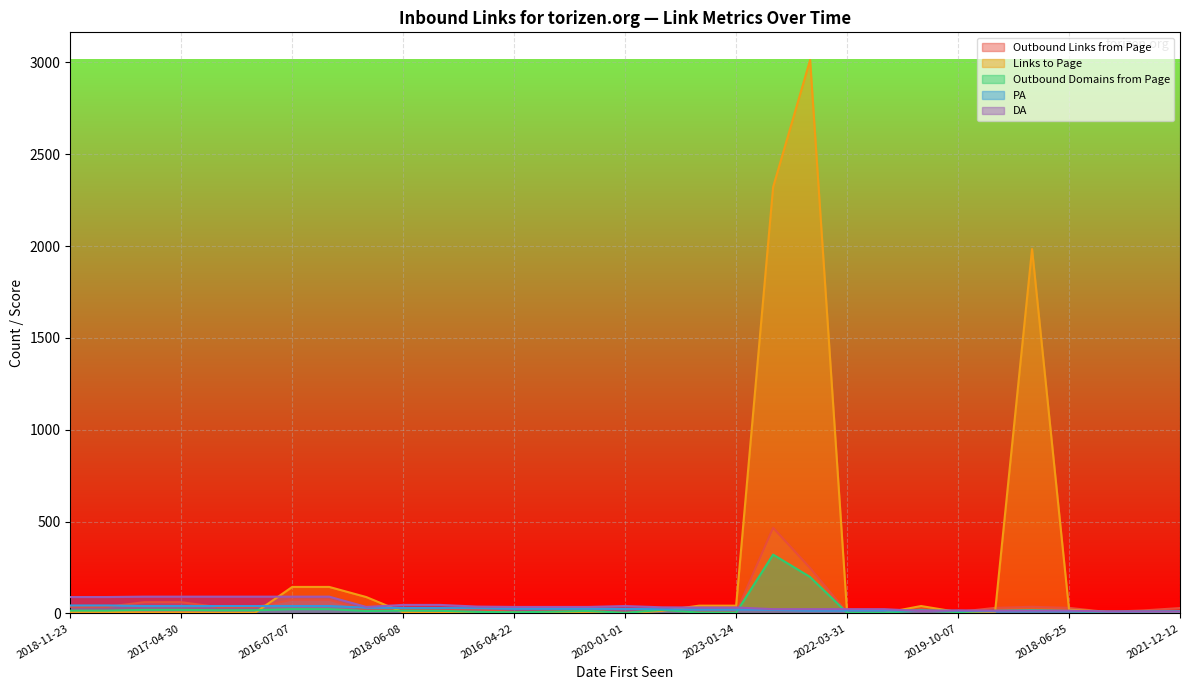

The value of Outbound Domains from Page at 2018-07-02 is 27. True or false?

False